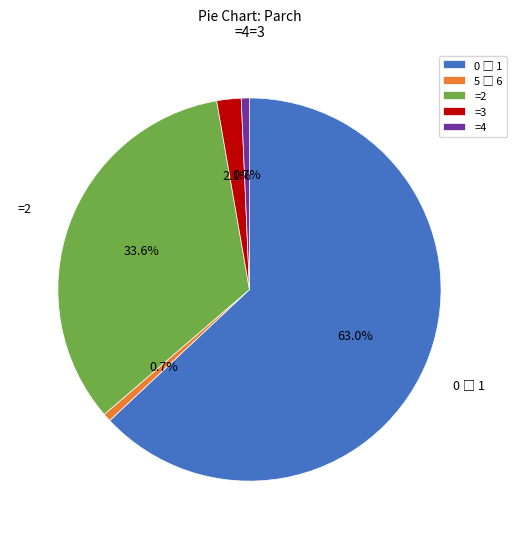

Do =3 and =4 together represent more than half of the pie?

No